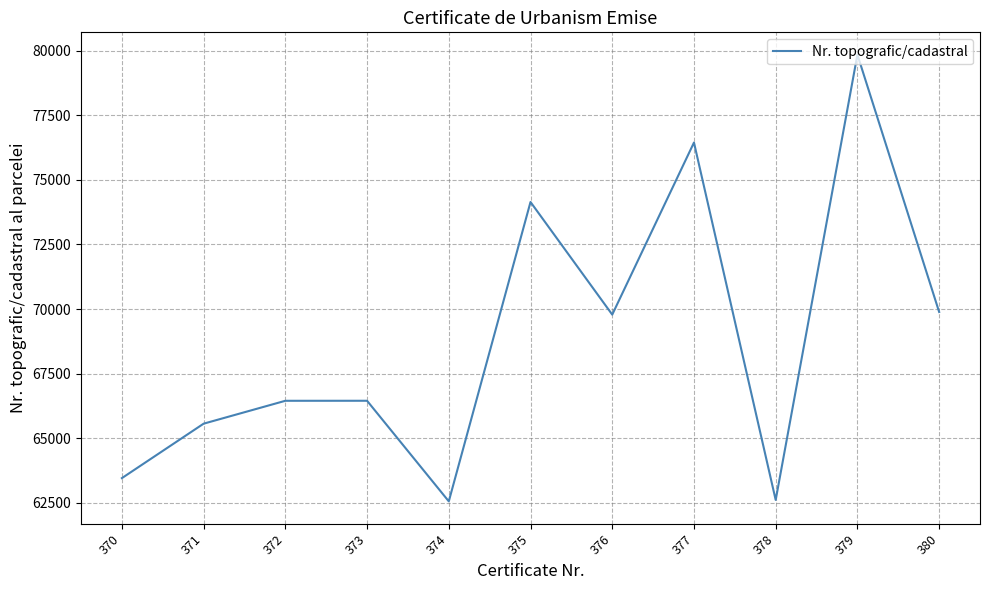

Which has a higher value, 374 or 373?

373